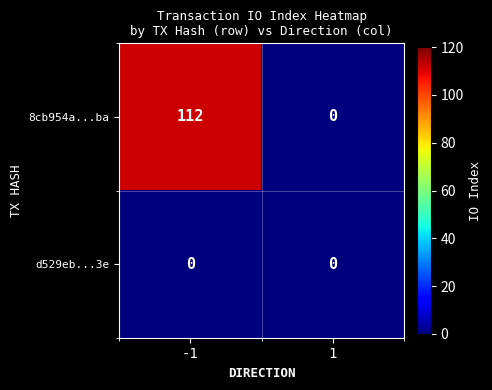

Which label corresponds to the largest value in the chart?

-1